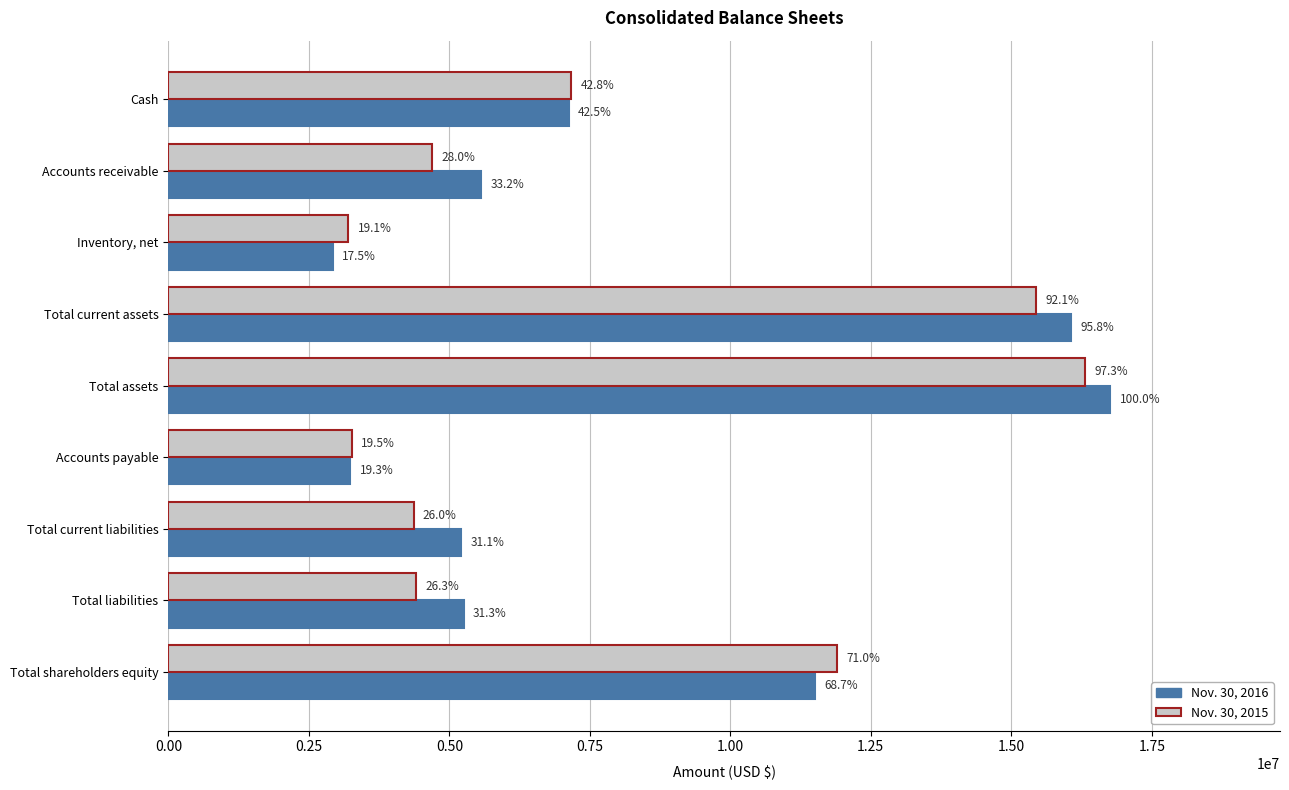

What is the value of the Nov. 30, 2016 bar at the 1st from the left?

7120601